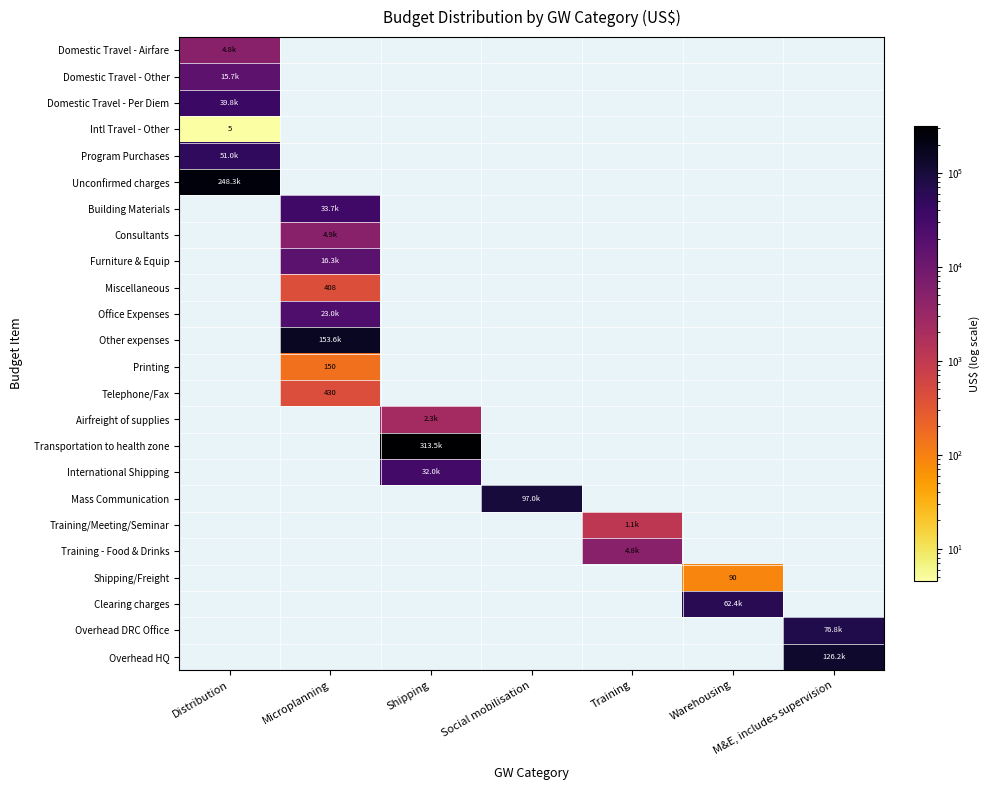

Which series has the largest total across all categories?

Transportation to health zone